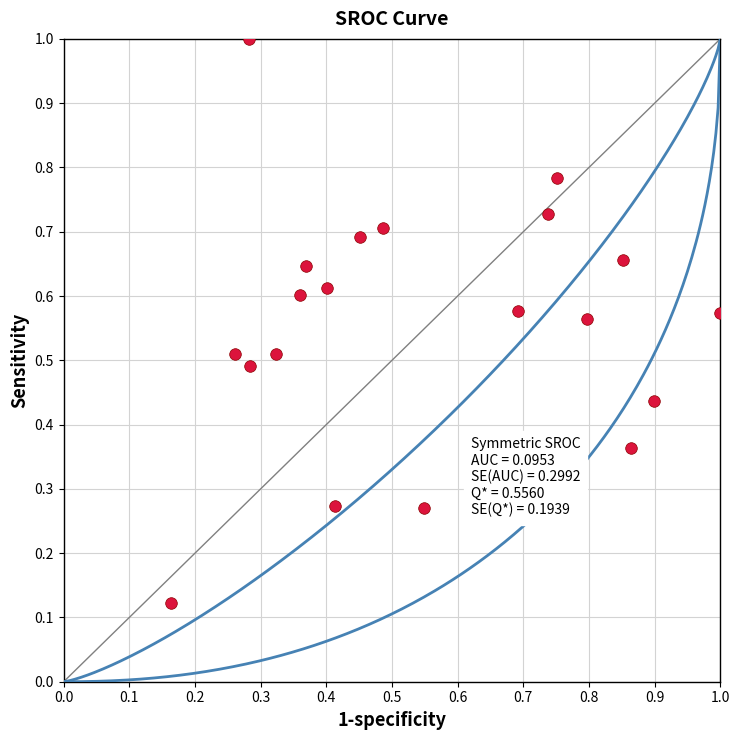

What is the range of Y values (max minus min)?

0.9